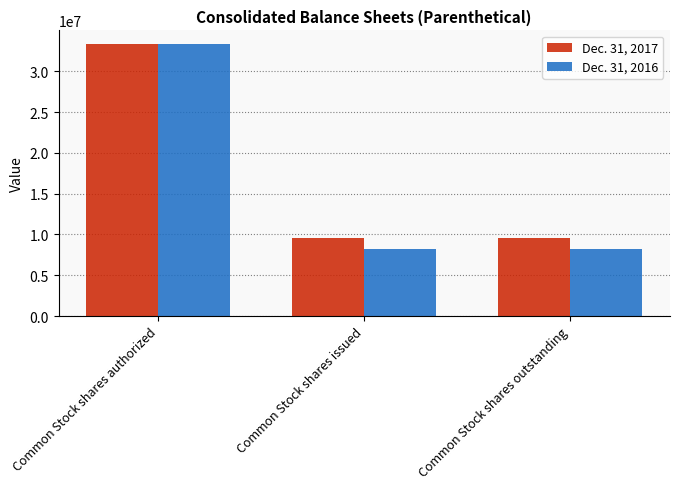

Which series has the widest spread of values?

Dec. 31, 2016